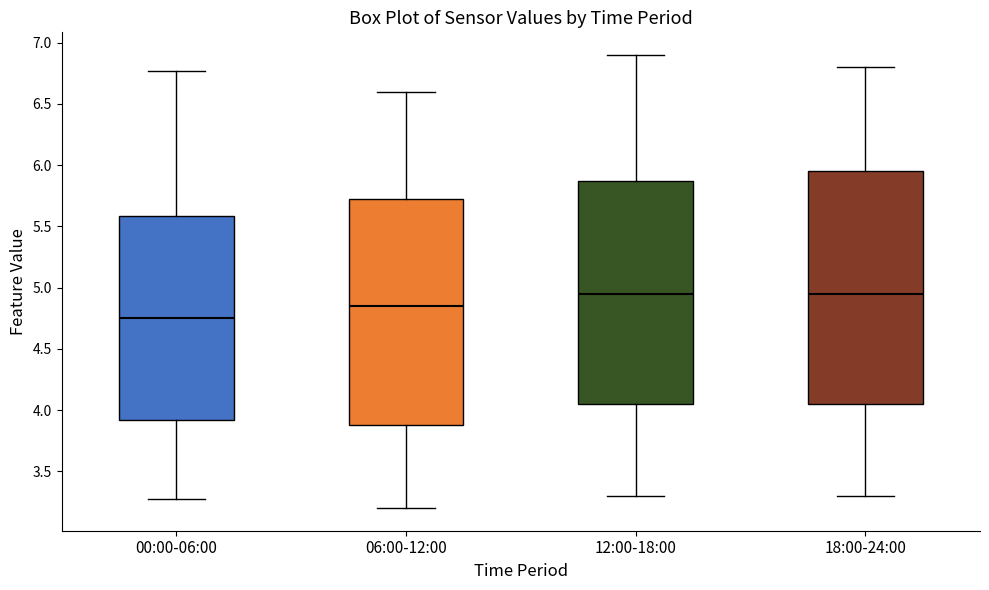

Reading left to right, transcribe this box plot: for each box, give where its median line is, the range the box spans, and where its two whiskers end, as read against the y-axis. The values are not printed on the chart, so give them approximately, as read against the axis.

00:00-06:00: median 4.75, box 3.90 to 5.60, whiskers 3.25 to 6.75
06:00-12:00: median 4.85, box 3.90 to 5.75, whiskers 3.20 to 6.60
12:00-18:00: median 4.95, box 4.05 to 5.90, whiskers 3.30 to 6.90
18:00-24:00: median 4.95, box 4.05 to 5.95, whiskers 3.30 to 6.80